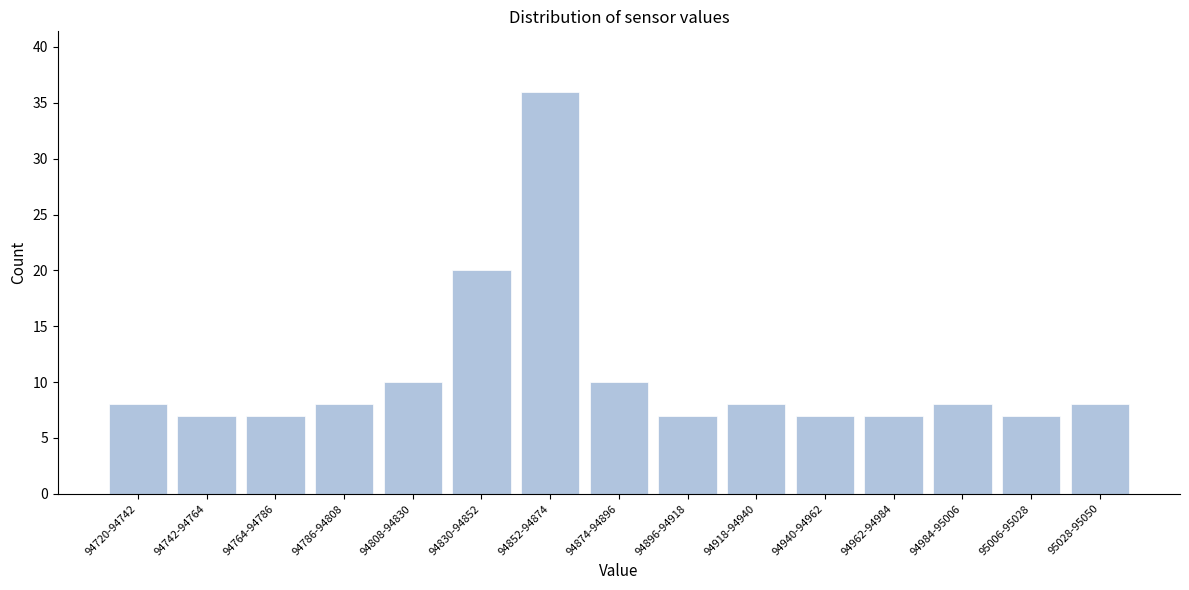

Reading right to left, what are all the values shown in this chart?

8	7	8	7	7	8	7	10	36	20	10	8	7	7	8